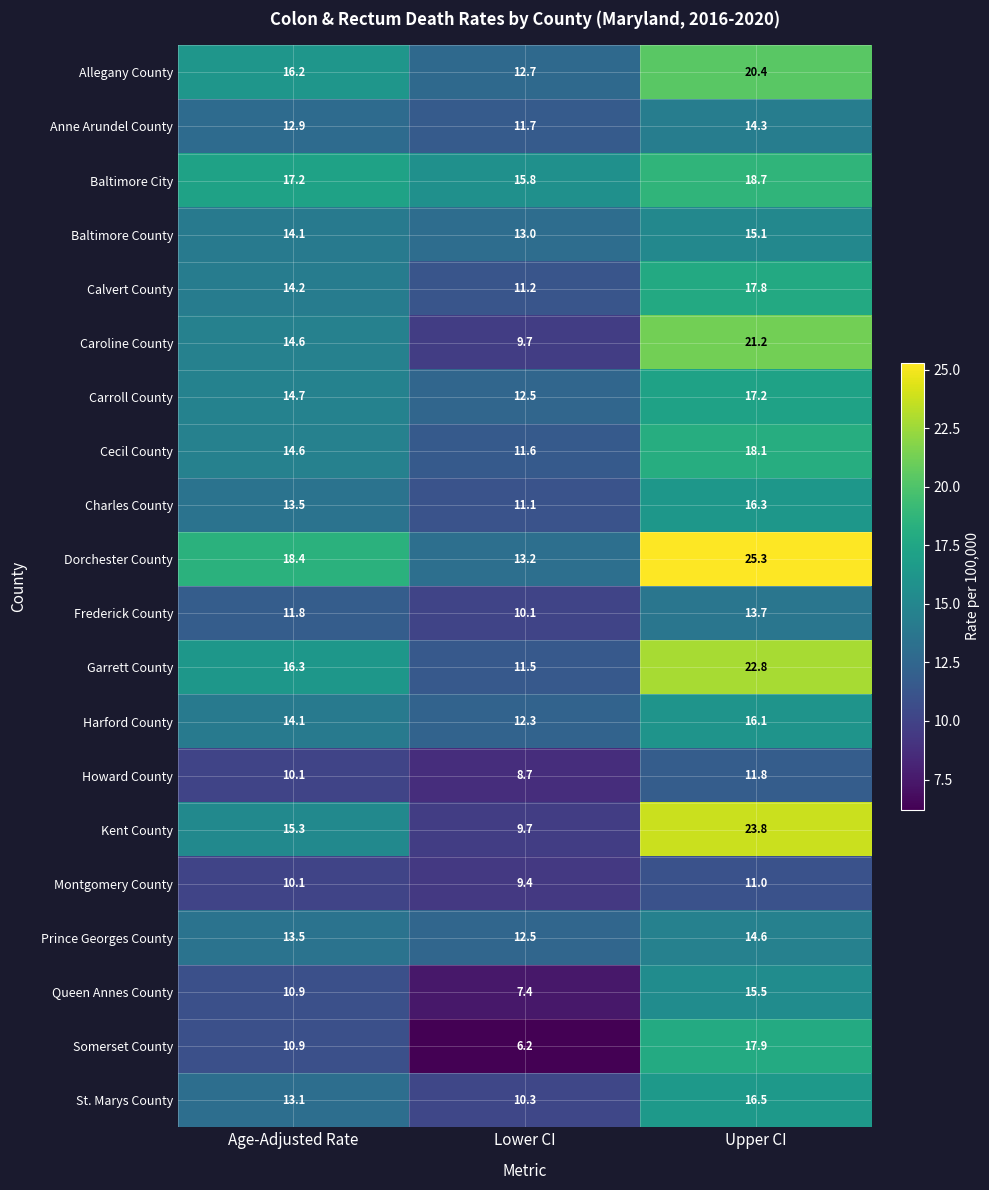

List the series in order of their peak value, lowest first.

Montgomery County, Howard County, Frederick County, Anne Arundel County, Prince Georges County, Baltimore County, Queen Annes County, Harford County, Charles County, St. Marys County, Carroll County, Calvert County, Somerset County, Cecil County, Baltimore City, Allegany County, Caroline County, Garrett County, Kent County, Dorchester County